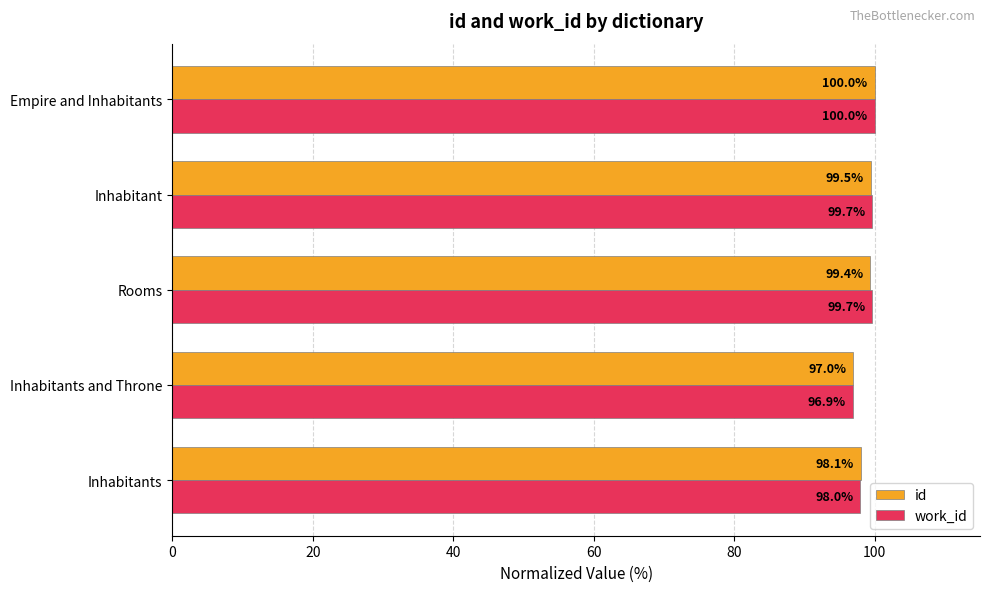

Which series has the largest range (max minus min)?

work_id